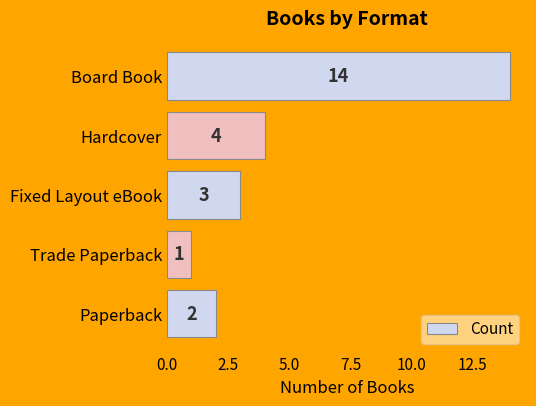

List the labels in order of value, smallest first.

Trade Paperback, Paperback, Fixed Layout eBook, Hardcover, Board Book